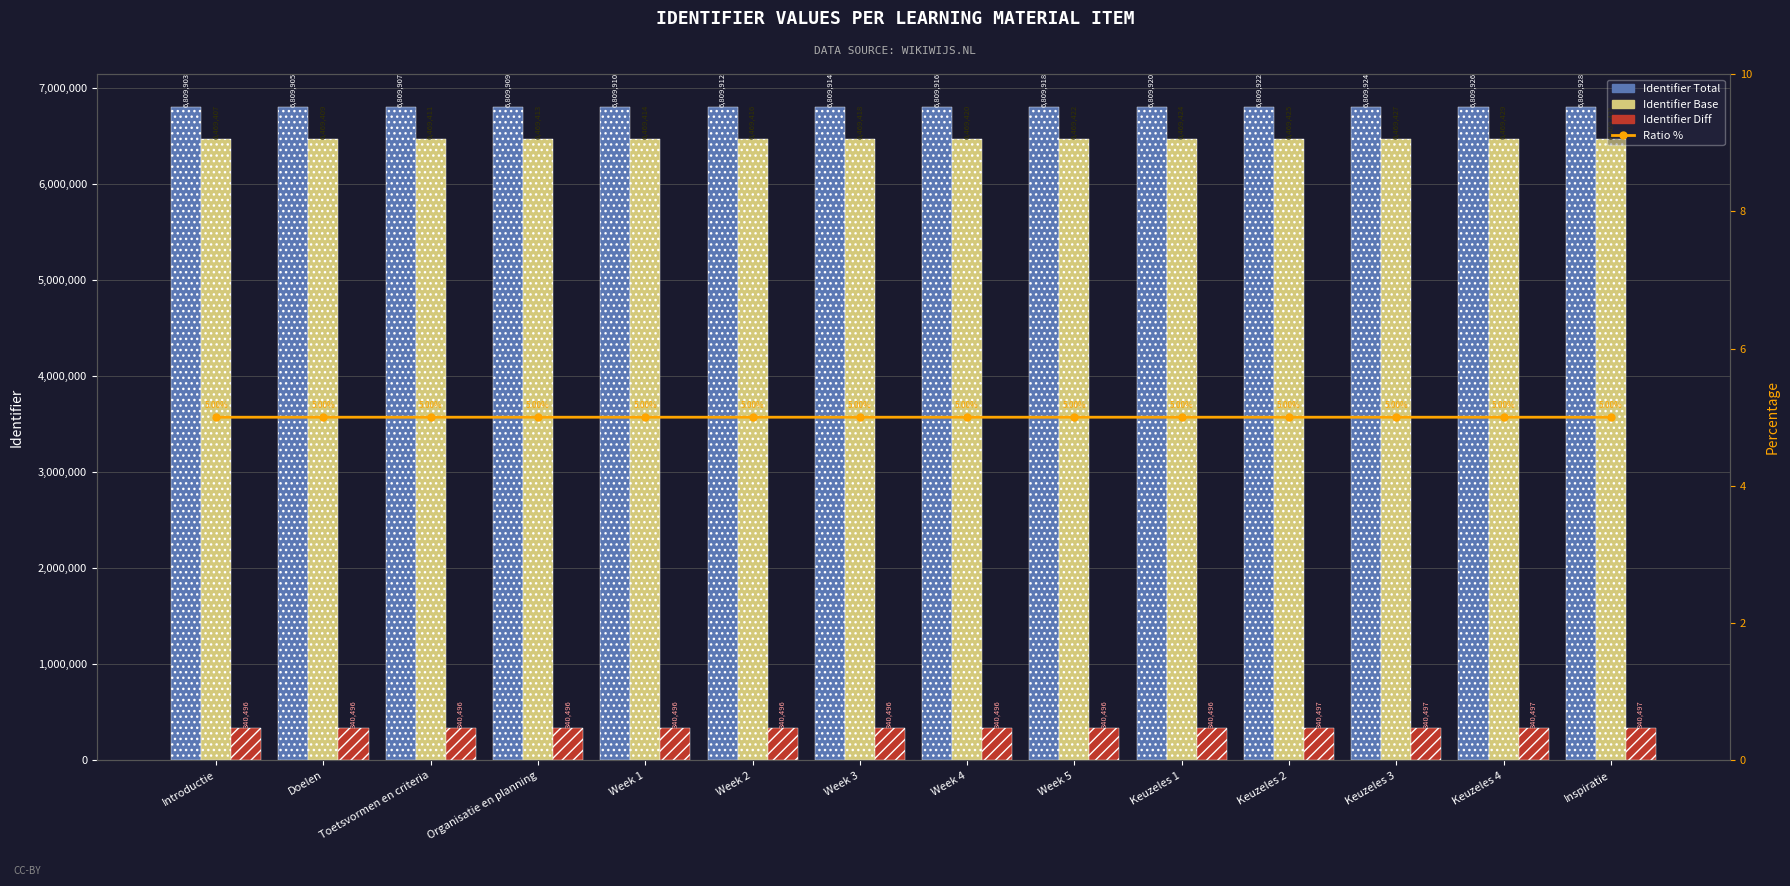

What are all the series names shown in the legend?

Identifier Total, Identifier Base, Identifier Diff, Ratio %